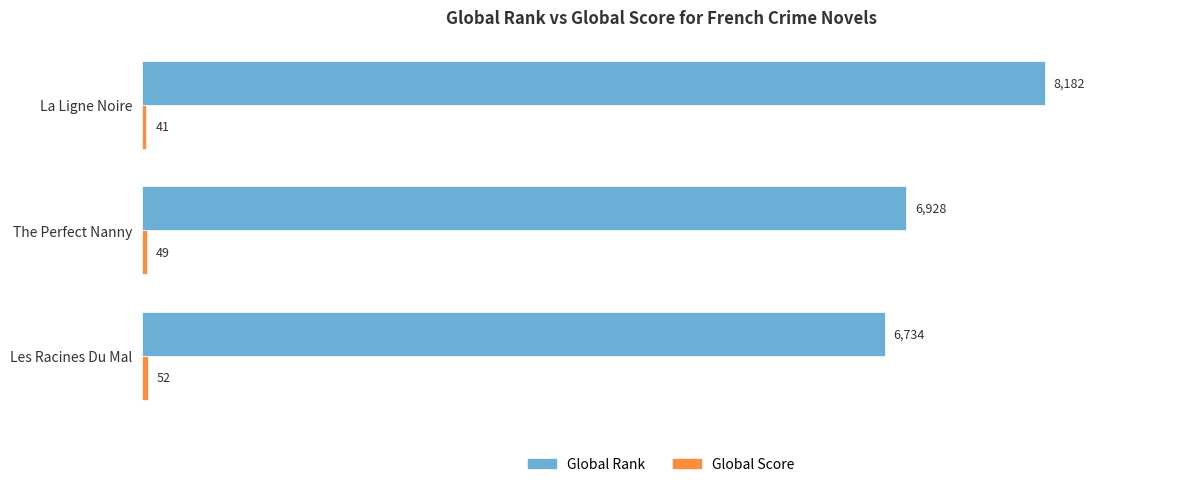

Read the Global Rank value at La Ligne Noire, to the nearest 100.

8200